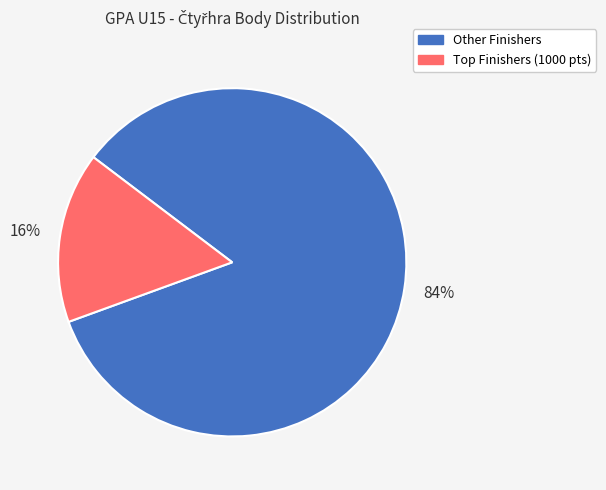

To the nearest percent, what is the difference between the largest and smallest slice percentages?

68%